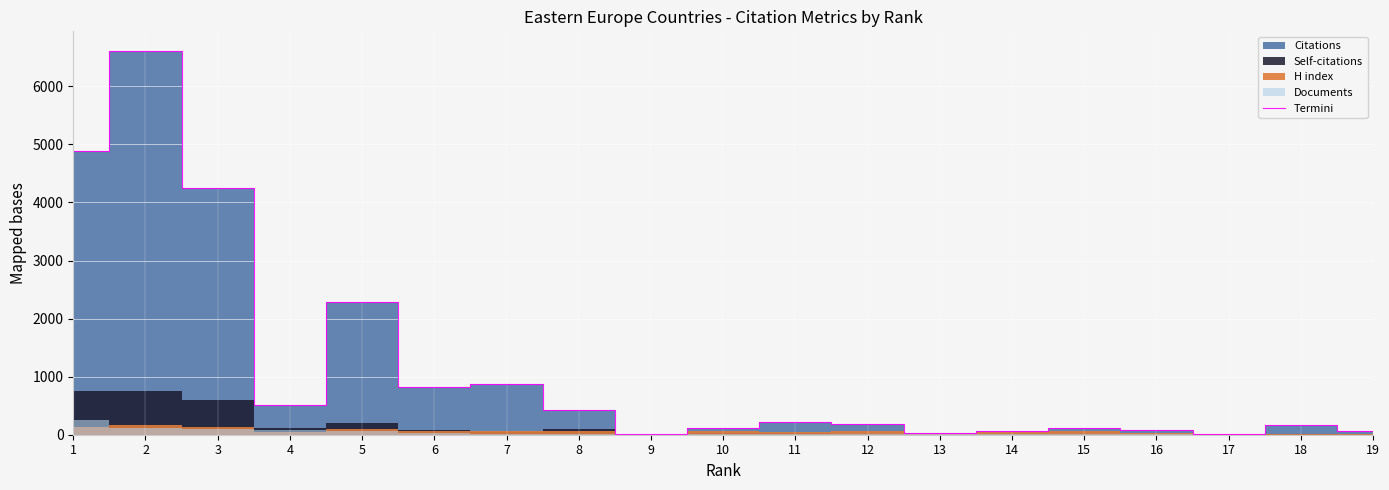

The chart shows a value of 13 at 17. True or false?

True